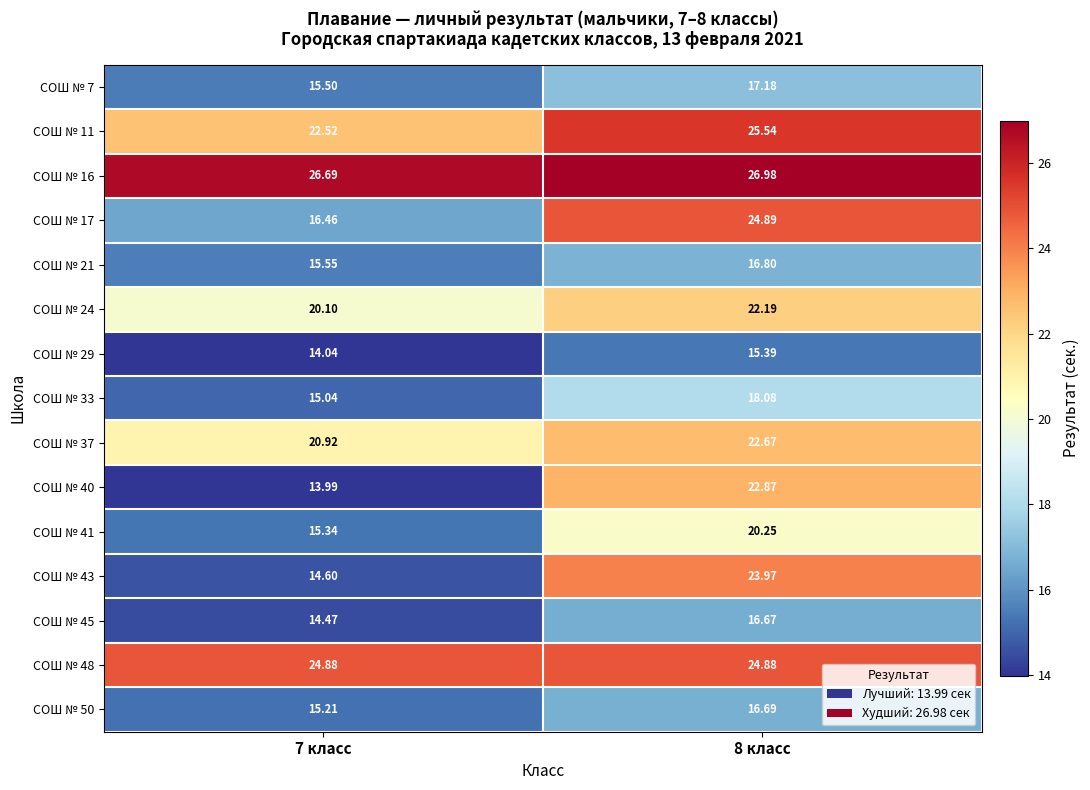

Is the value of СОШ № 41 at 7 класс greater than the value of СОШ № 50 at 7 класс?

Yes